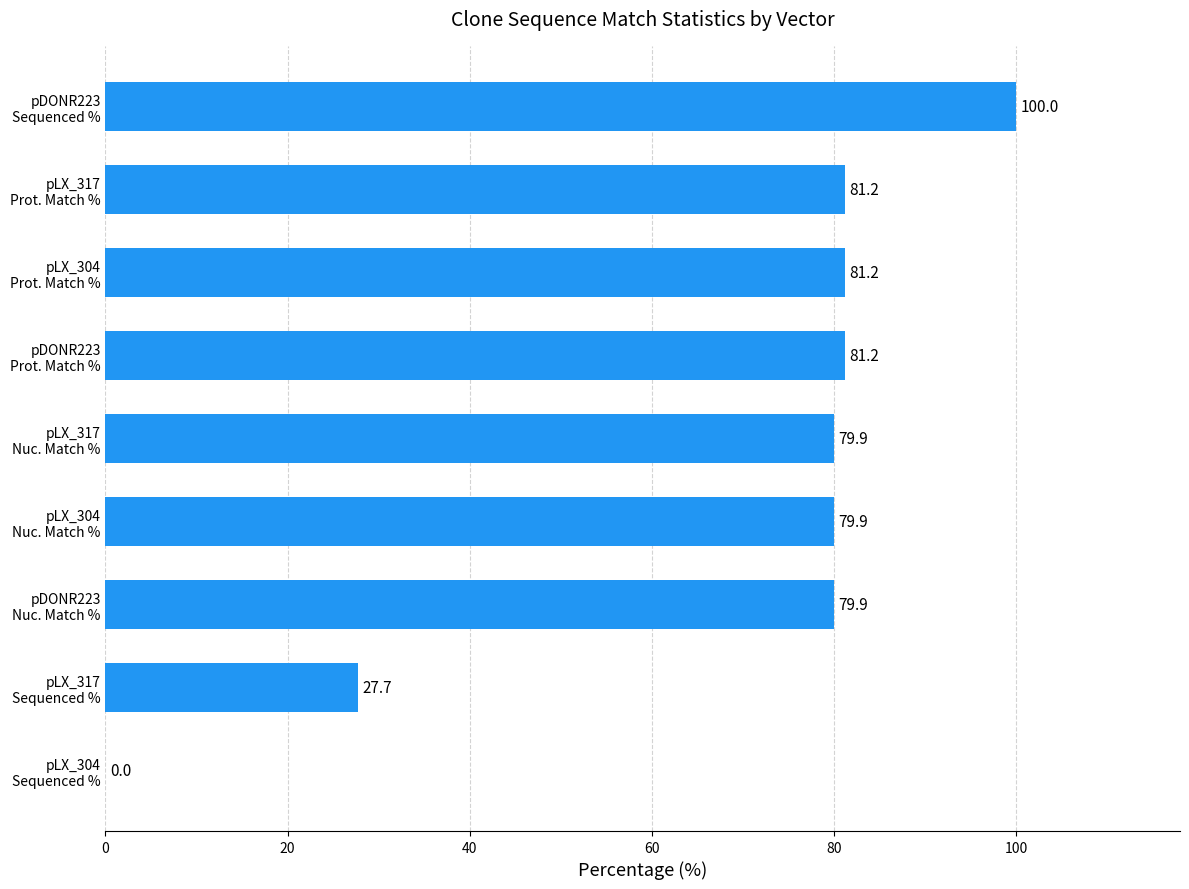

What is the greatest value displayed?

100.0